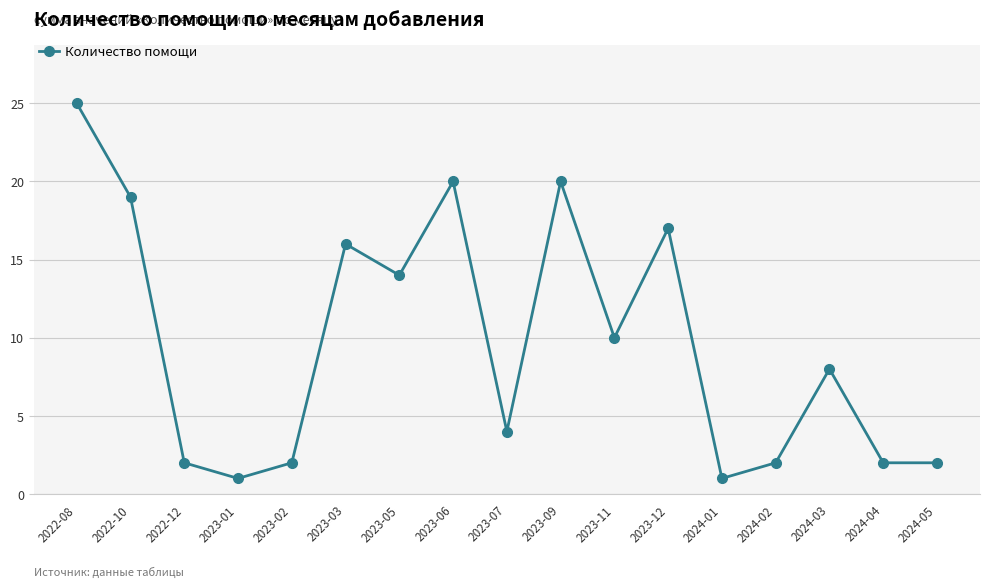

The value at 2023-01 is 0. True or false?

False